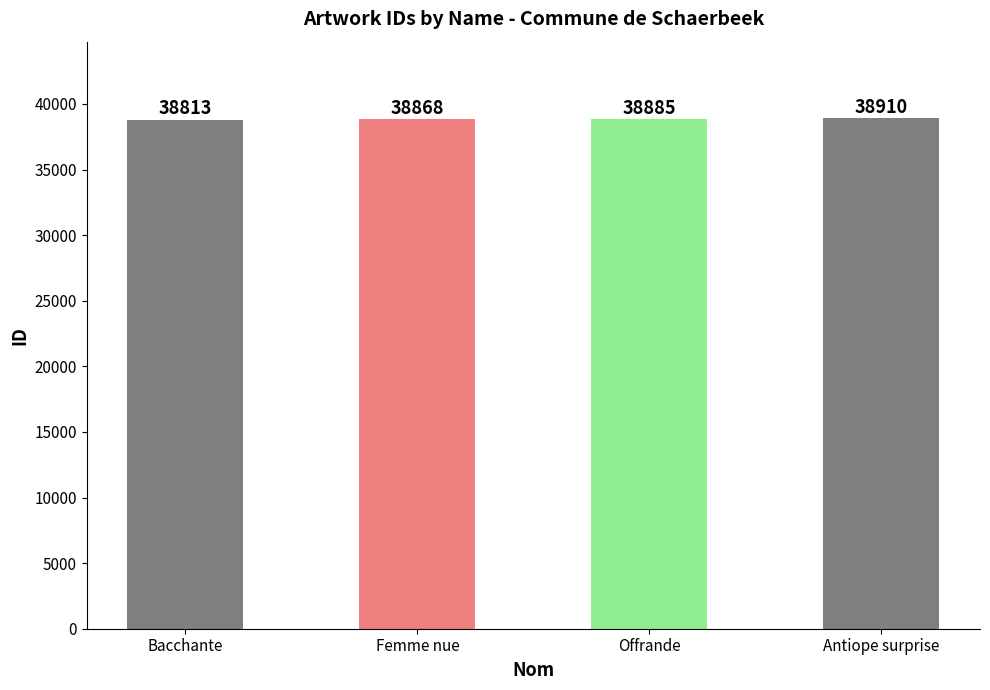

True or false: the data shows 38813 at Bacchante.

True